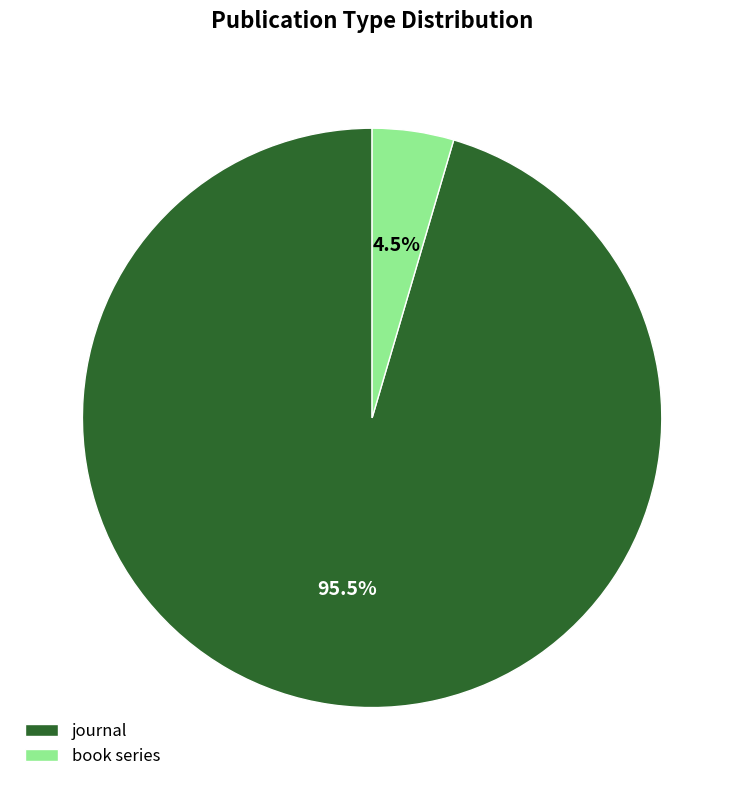

Which slice represents more than half of the pie?

journal